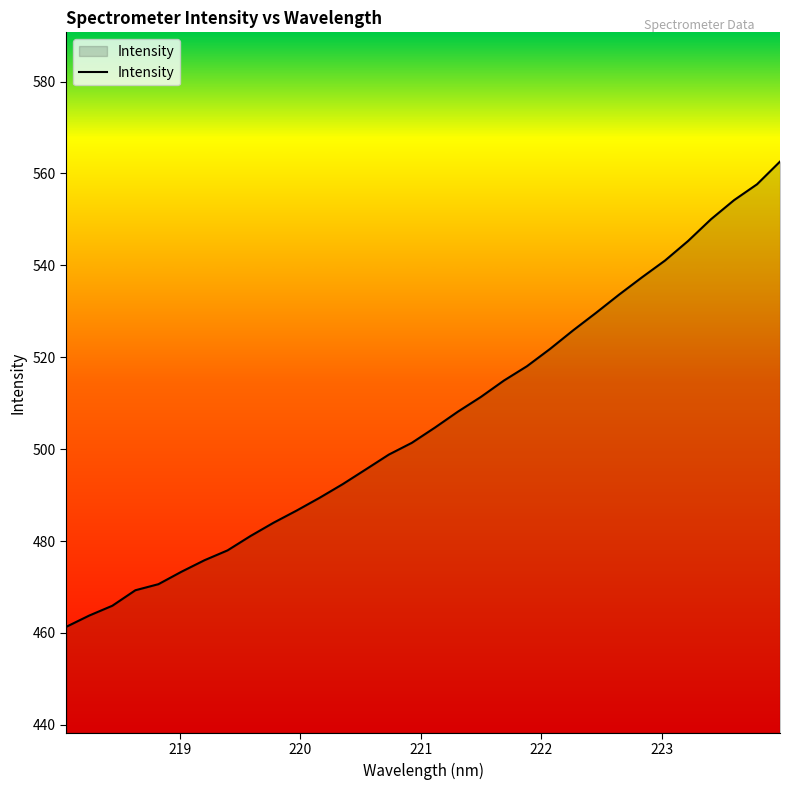

What is the greatest value displayed?

562.6